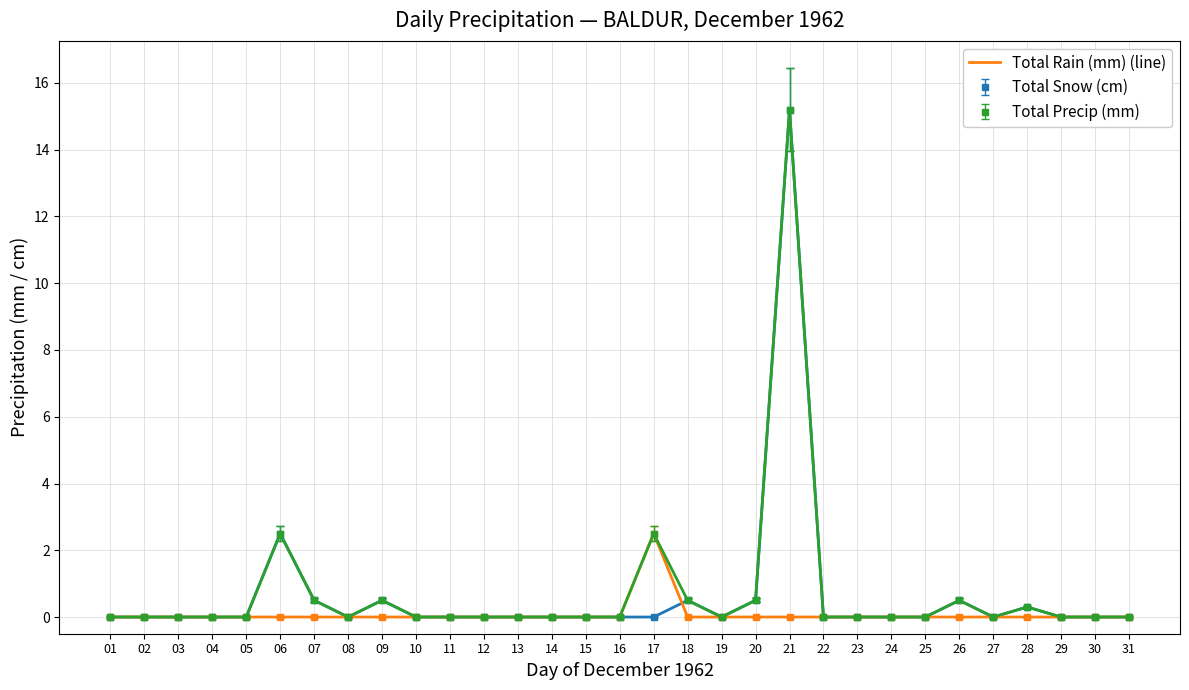

Reading left to right, list all the values displayed in this chart.

Total Snow (cm) (line): 01=0.0	02=0.0	03=0.0	04=0.0	05=0.0	06=2.5	07=0.5	08=0.0	09=0.5	10=0.0	11=0.0	12=0.0	13=0.0	14=0.0	15=0.0	16=0.0	17=0.0	18=0.5	19=0.0	20=0.5	21=15.2	22=0.0	23=0.0	24=0.0	25=0.0	26=0.5	27=0.0	28=0.3	29=0.0	30=0.0	31=0.0
Total Rain (mm) (line): 01=0.0	02=0.0	03=0.0	04=0.0	05=0.0	06=0.0	07=0.0	08=0.0	09=0.0	10=0.0	11=0.0	12=0.0	13=0.0	14=0.0	15=0.0	16=0.0	17=2.5	18=0.0	19=0.0	20=0.0	21=0.0	22=0.0	23=0.0	24=0.0	25=0.0	26=0.0	27=0.0	28=0.0	29=0.0	30=0.0	31=0.0
Total Precip (mm) (line): 01=0.0	02=0.0	03=0.0	04=0.0	05=0.0	06=2.5	07=0.5	08=0.0	09=0.5	10=0.0	11=0.0	12=0.0	13=0.0	14=0.0	15=0.0	16=0.0	17=2.5	18=0.5	19=0.0	20=0.5	21=15.2	22=0.0	23=0.0	24=0.0	25=0.0	26=0.5	27=0.0	28=0.3	29=0.0	30=0.0	31=0.0